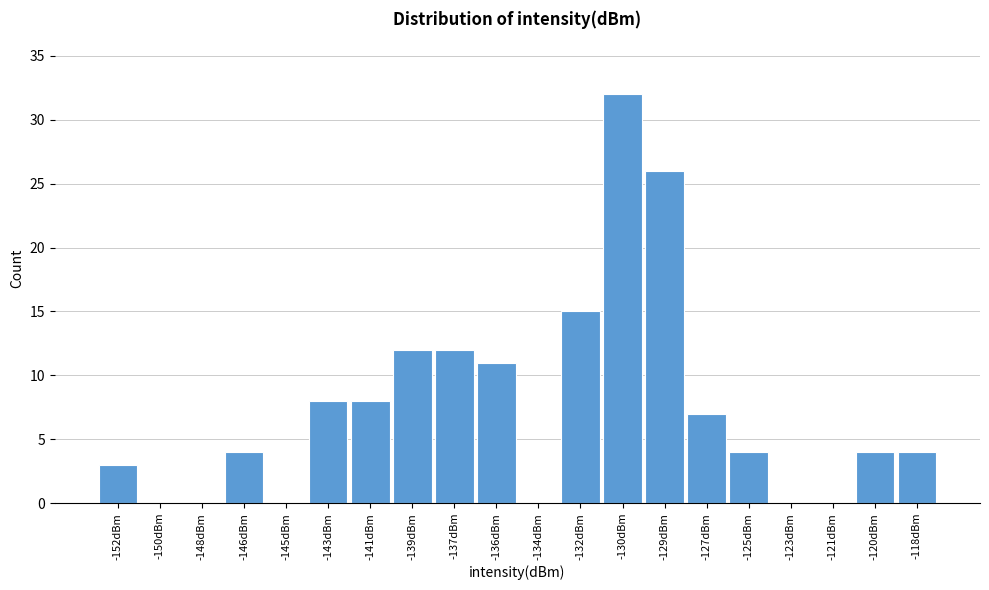

Reading right to left, list all the values displayed in this chart.

-118dBm=4	-120dBm=4	-121dBm=0	-123dBm=0	-125dBm=4	-127dBm=7	-129dBm=26	-130dBm=32	-132dBm=15	-134dBm=0	-136dBm=11	-137dBm=12	-139dBm=12	-141dBm=8	-143dBm=8	-145dBm=0	-146dBm=4	-148dBm=0	-150dBm=0	-152dBm=3